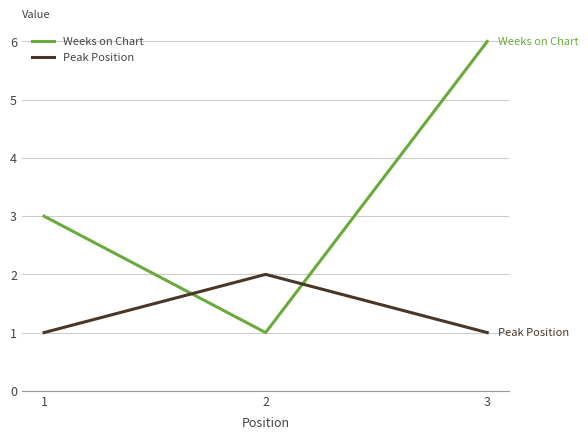

What is the total value across all series at 3?

7